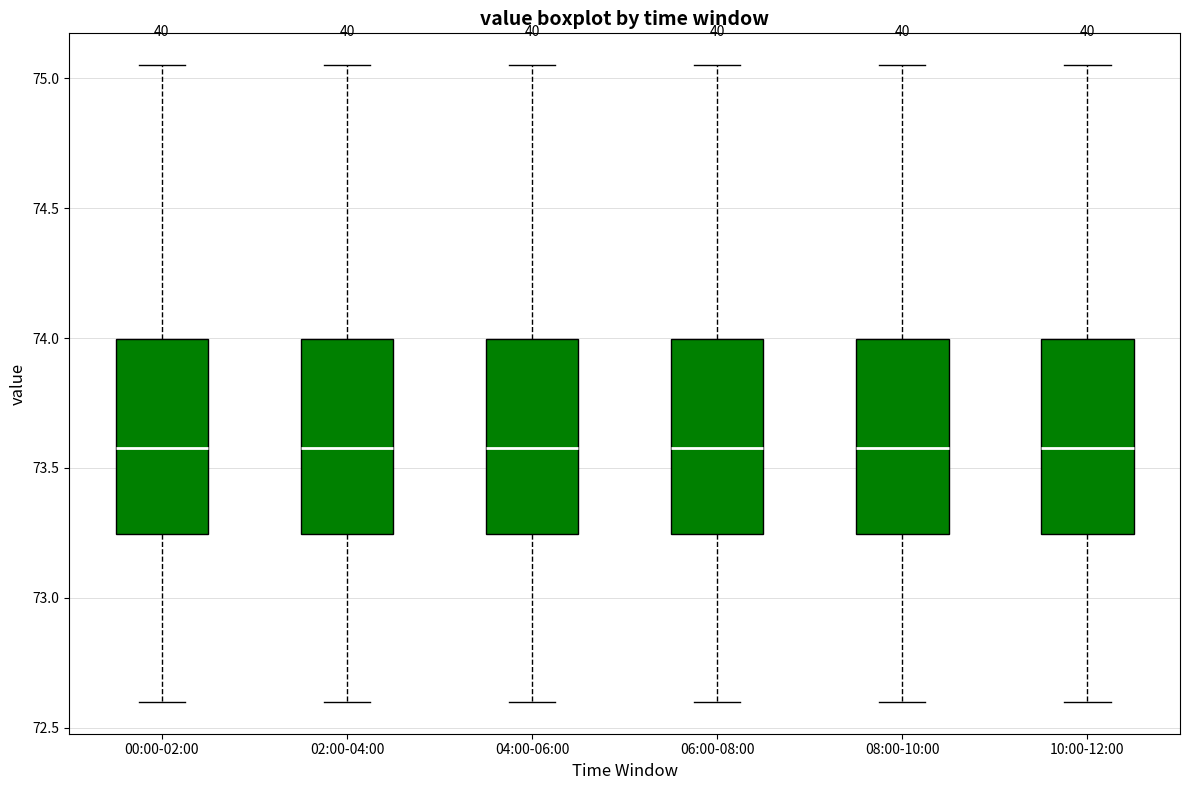

Reading left to right, transcribe this box plot: for each box, give where its median line is, the range the box spans, and where its two whiskers end, as read against the y-axis. The values are not printed on the chart, so give them approximately, as read against the axis.

00:00-02:00: median 73.60, box 73.25 to 74.00, whiskers 72.60 to 75.05
02:00-04:00: median 73.60, box 73.25 to 74.00, whiskers 72.60 to 75.05
04:00-06:00: median 73.60, box 73.25 to 74.00, whiskers 72.60 to 75.05
06:00-08:00: median 73.60, box 73.25 to 74.00, whiskers 72.60 to 75.05
08:00-10:00: median 73.60, box 73.25 to 74.00, whiskers 72.60 to 75.05
10:00-12:00: median 73.60, box 73.25 to 74.00, whiskers 72.60 to 75.05